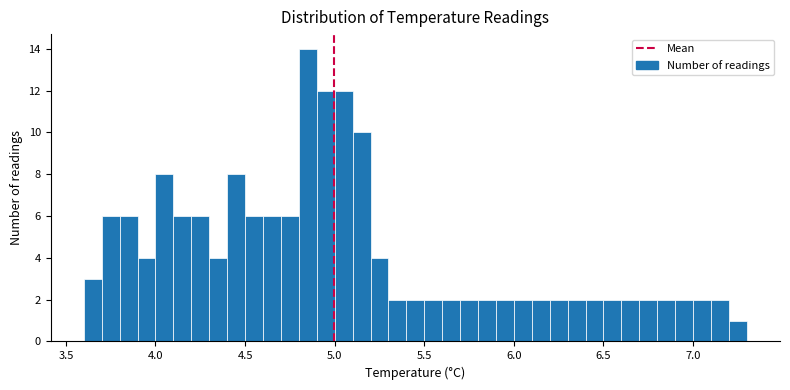

Around what value on the x-axis is the tallest bar? Give the approximate position of its centre, as read against the axis.

4.85